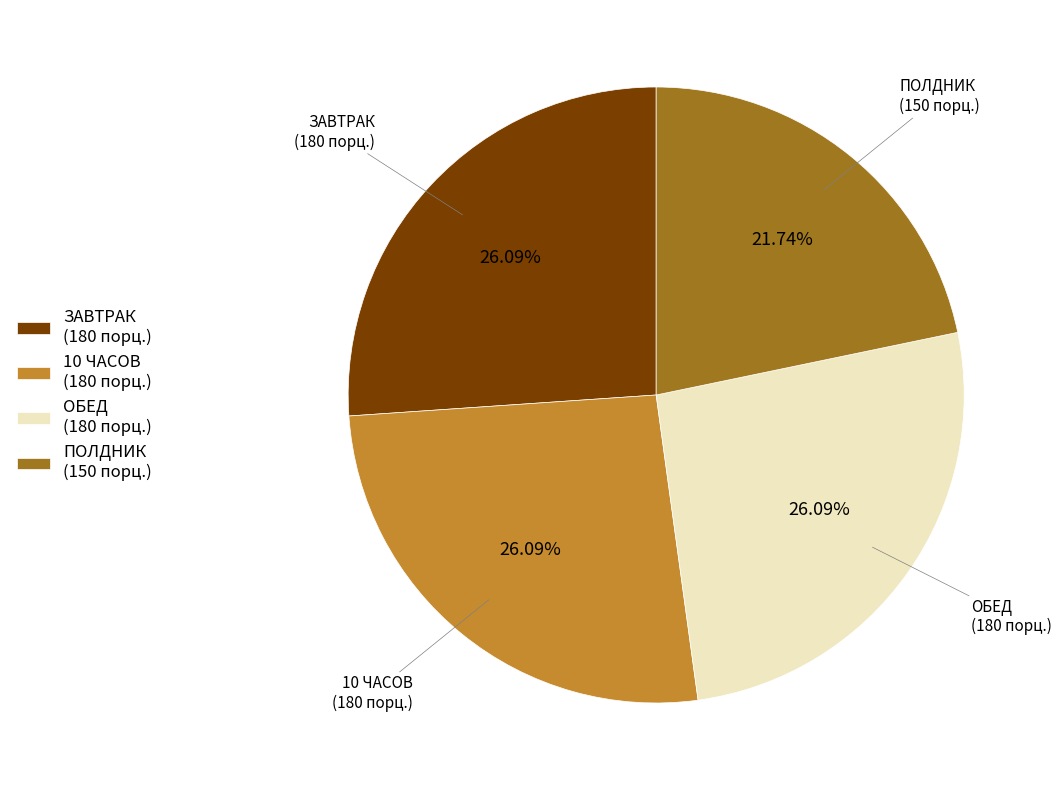

What is the ratio of the value at ПОЛДНИК (150 порц.) to the value at ЗАВТРАК (180 порц.)?

0.8